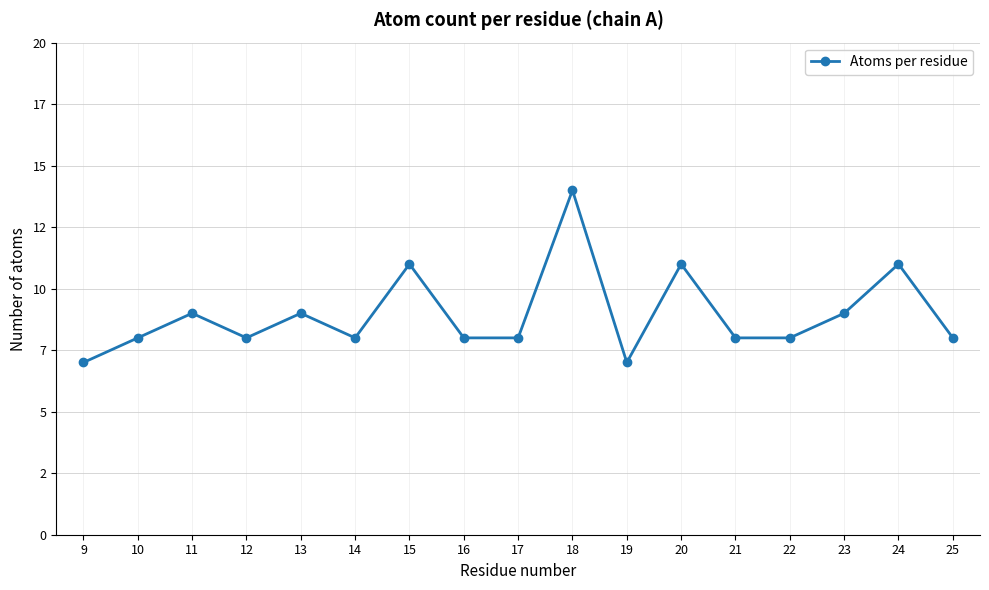

What is the change in value from 13 to 15?

+2